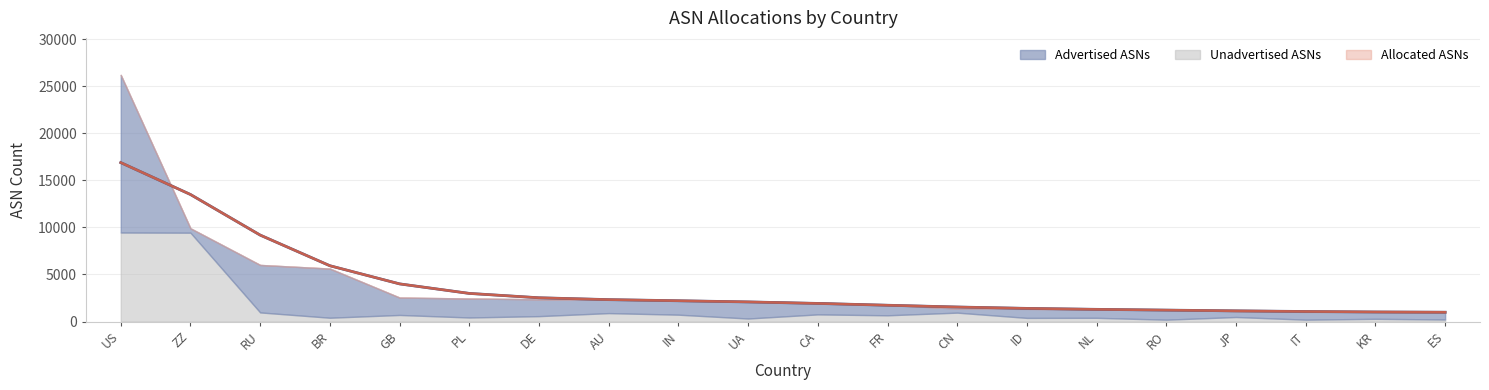

Is it true that Unadvertised ASNs equals 986 at IN?

False